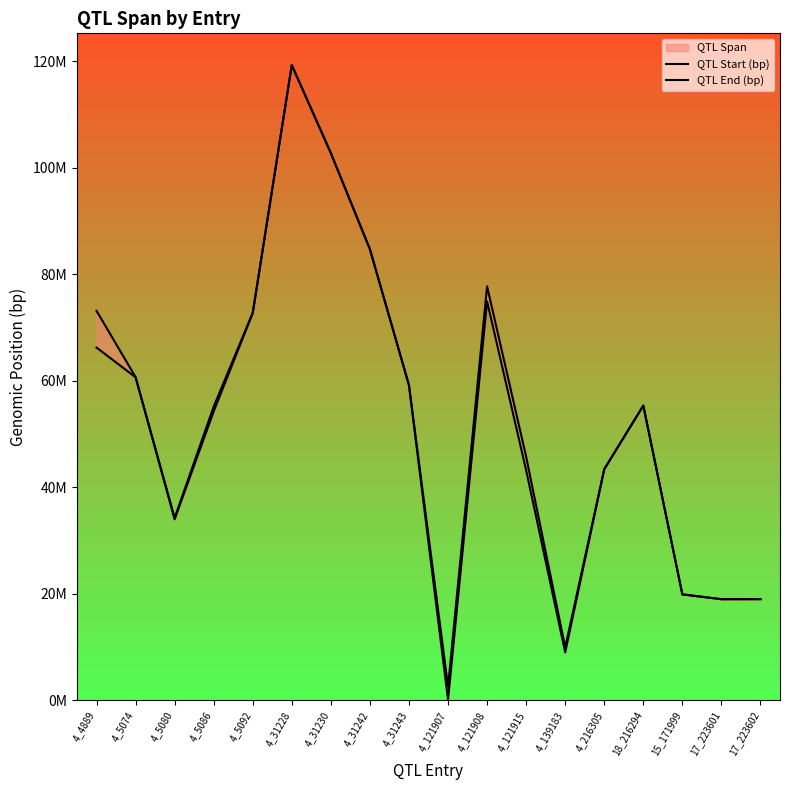

What value does the QTL End (bp) series have at 17_223602?

18997951